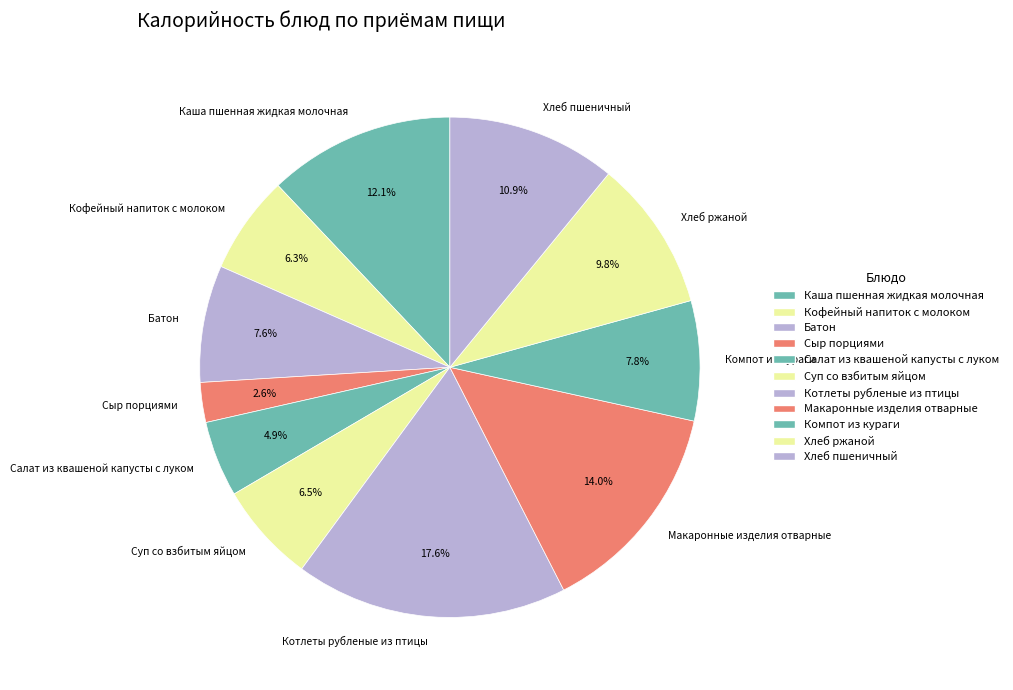

Which slice is the largest?

Котлеты рубленые из птицы